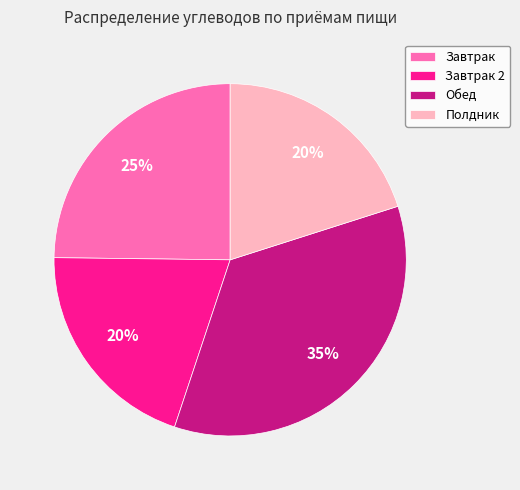

Which slice is the largest?

Обед